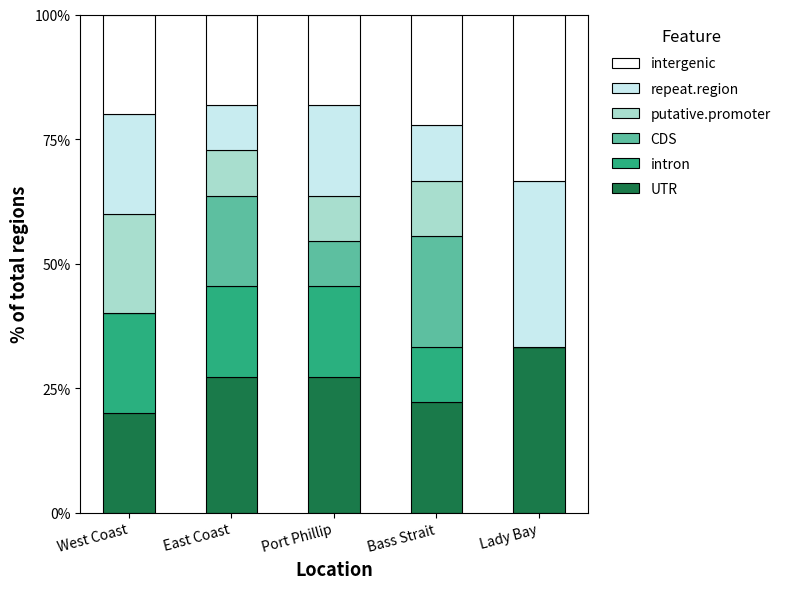

Which category has the highest value in the UTR series?

Lady Bay